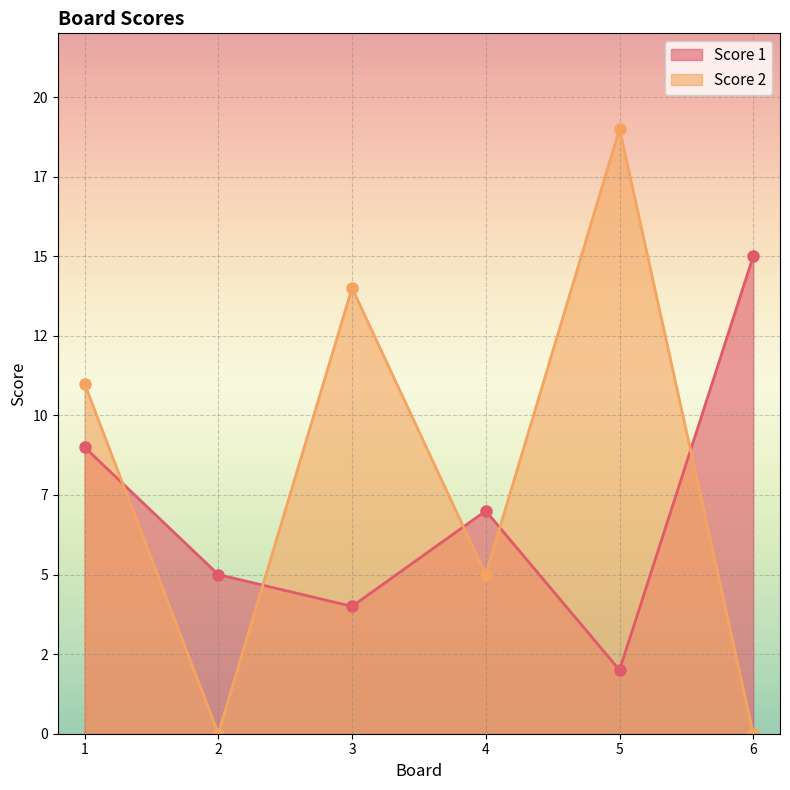

Reading right to left, transcribe all the data shown in this chart.

Score 1: 15	2	7	4	5	9
Score 2: 0	19	5	14	0	11